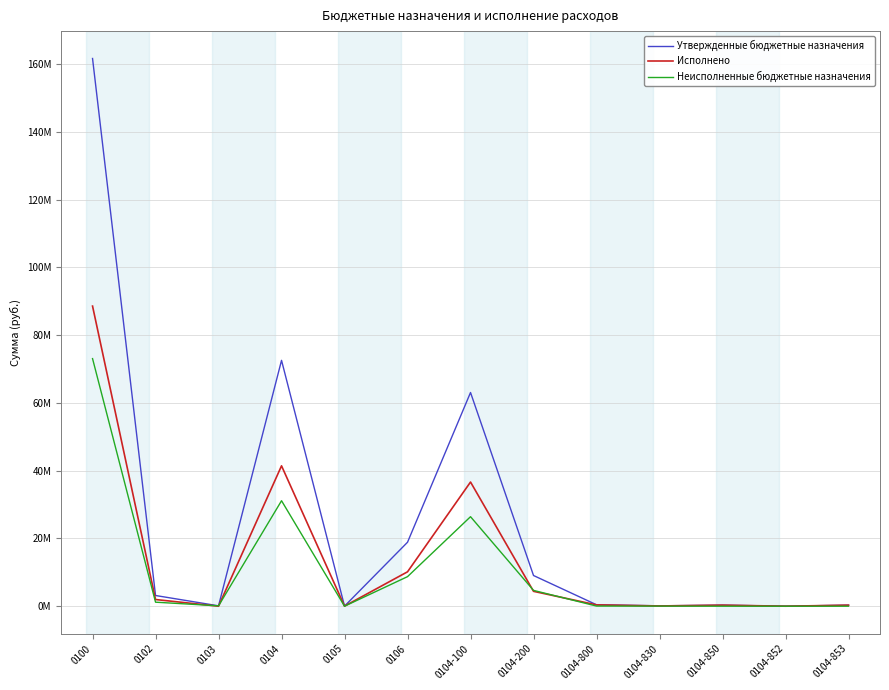

What are all the series names shown in the legend?

Утвержденные бюджетные назначения, Исполнено, Неисполненные бюджетные назначения